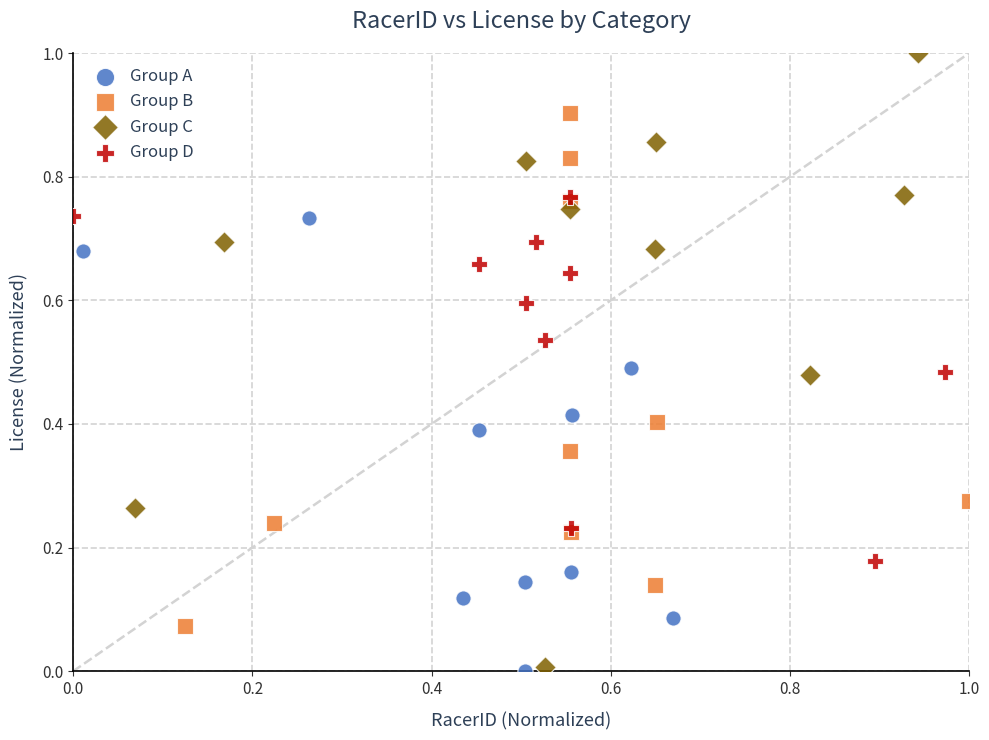

Which series has the largest Y range (max minus min)?

Group C